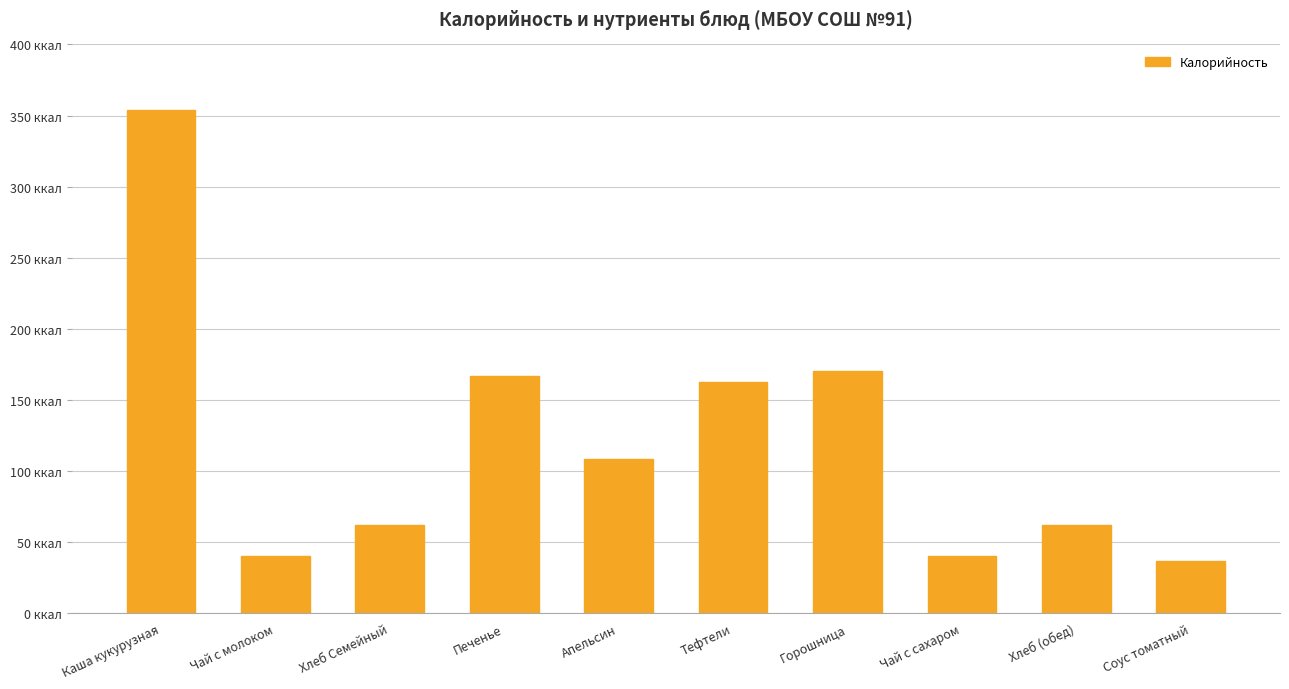

Are the bars horizontal?

No